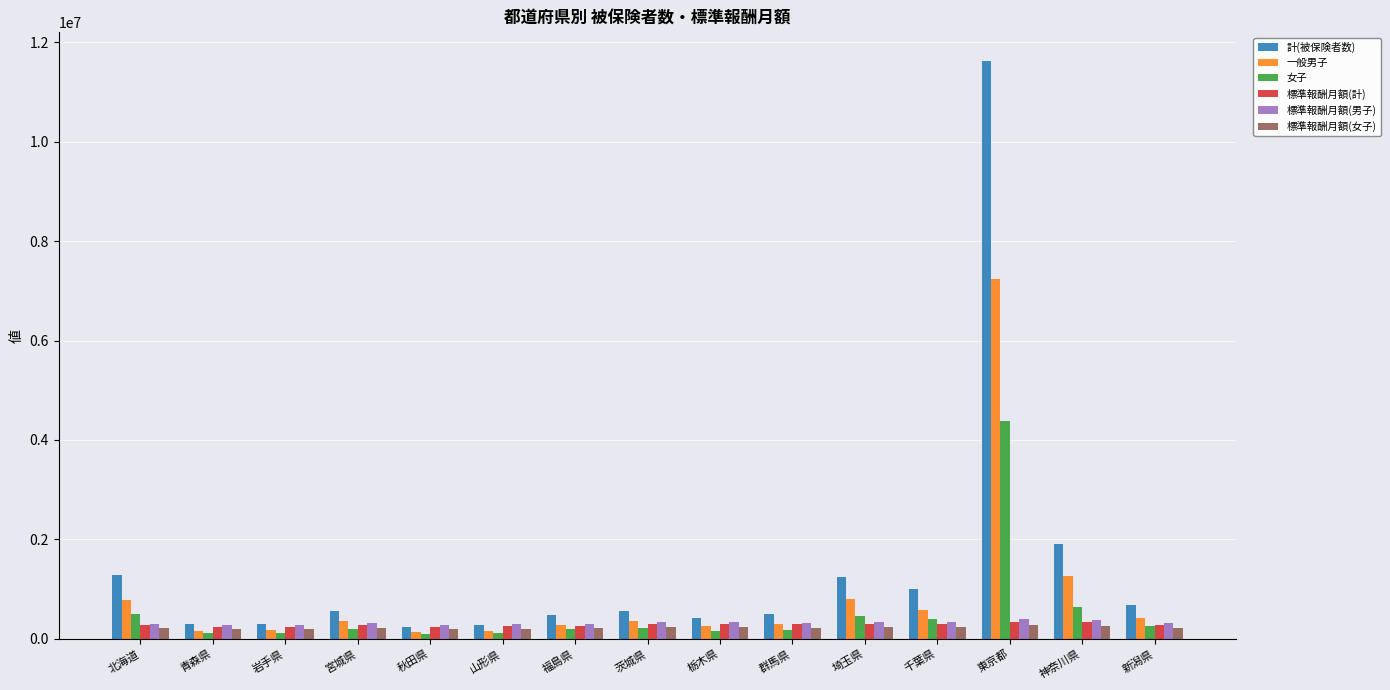

What position from the left is 山形県?

6